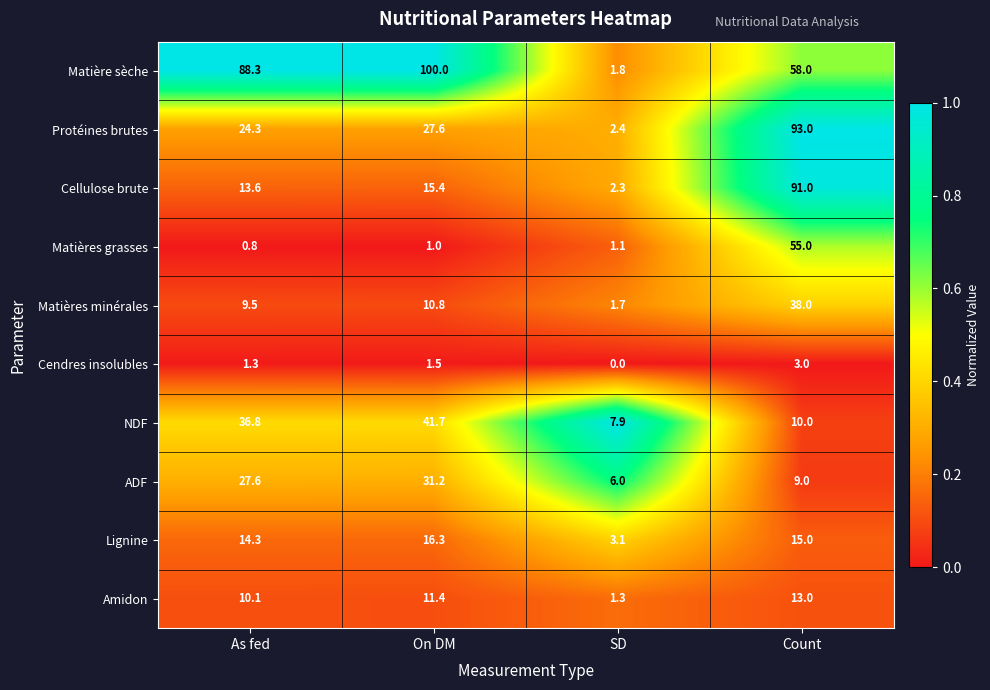

Which label corresponds to the largest value in the chart?

On DM